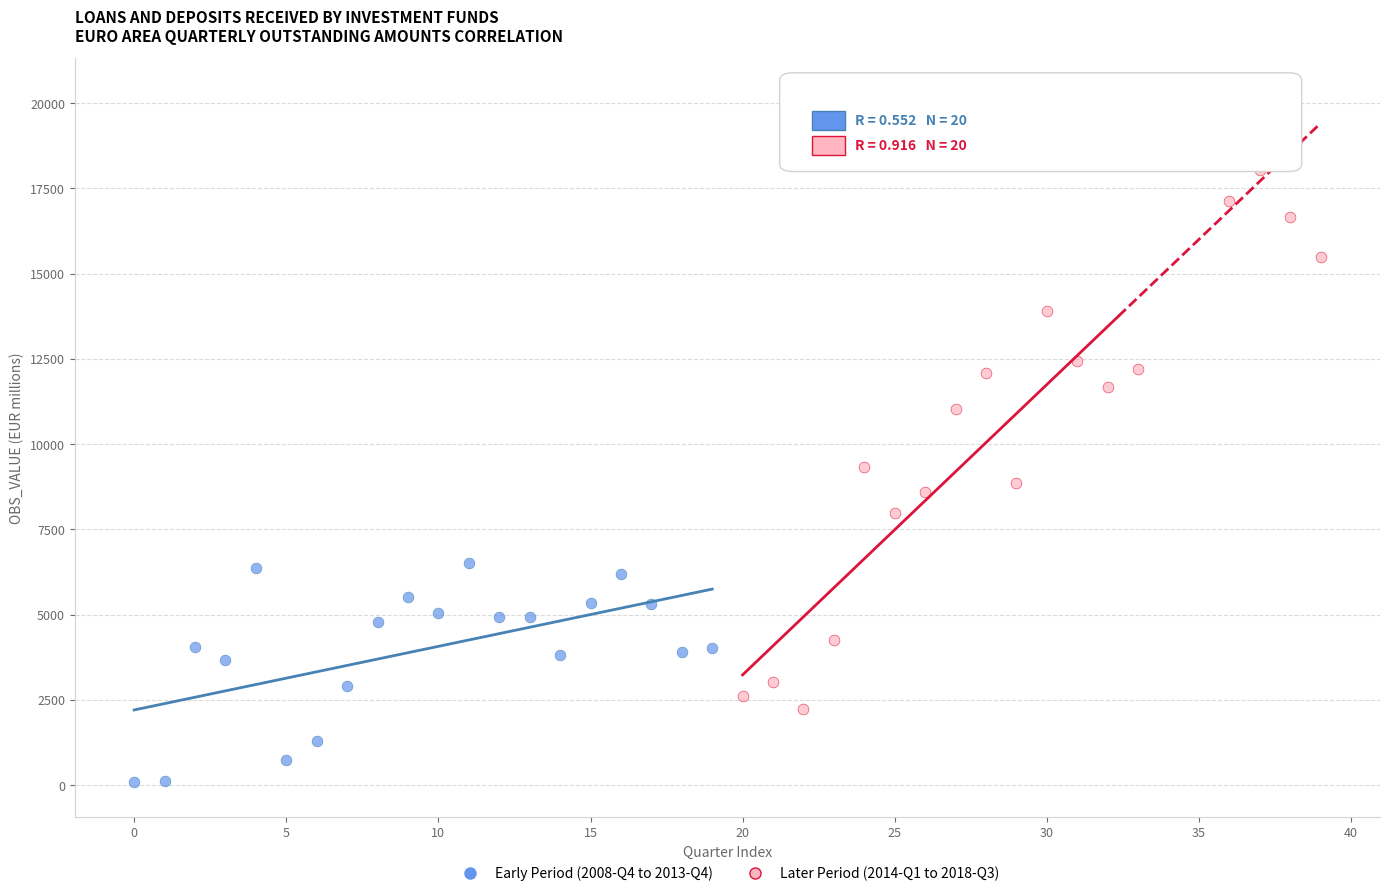

Which series reaches the maximum Y coordinate?

Later Period (2014-Q1 to 2018-Q3)